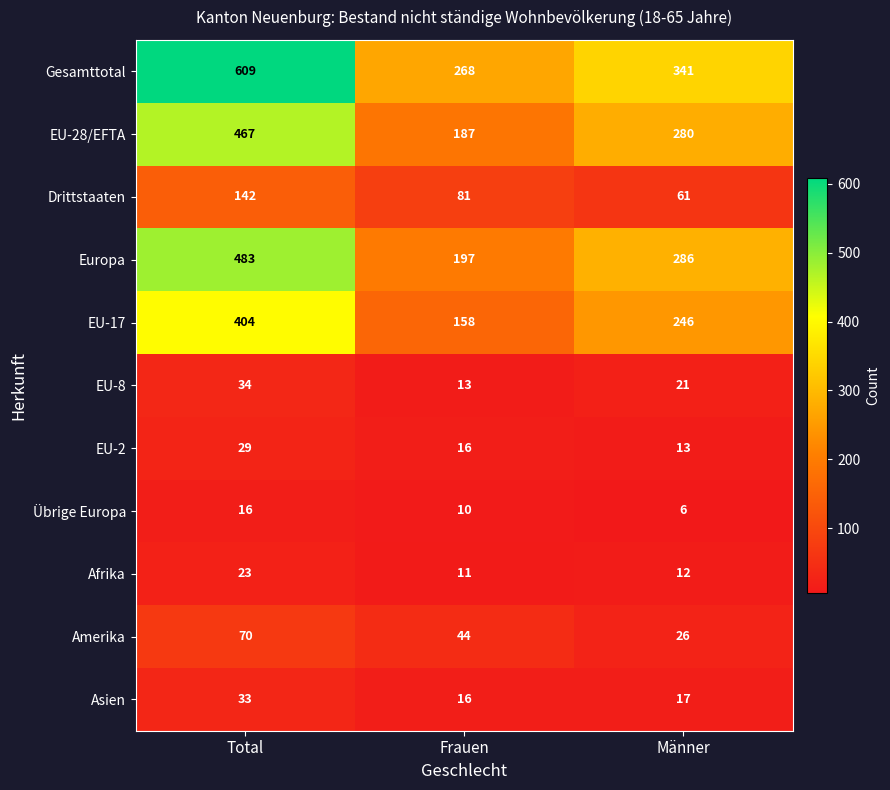

What is the difference between the highest and lowest values at Frauen?

258